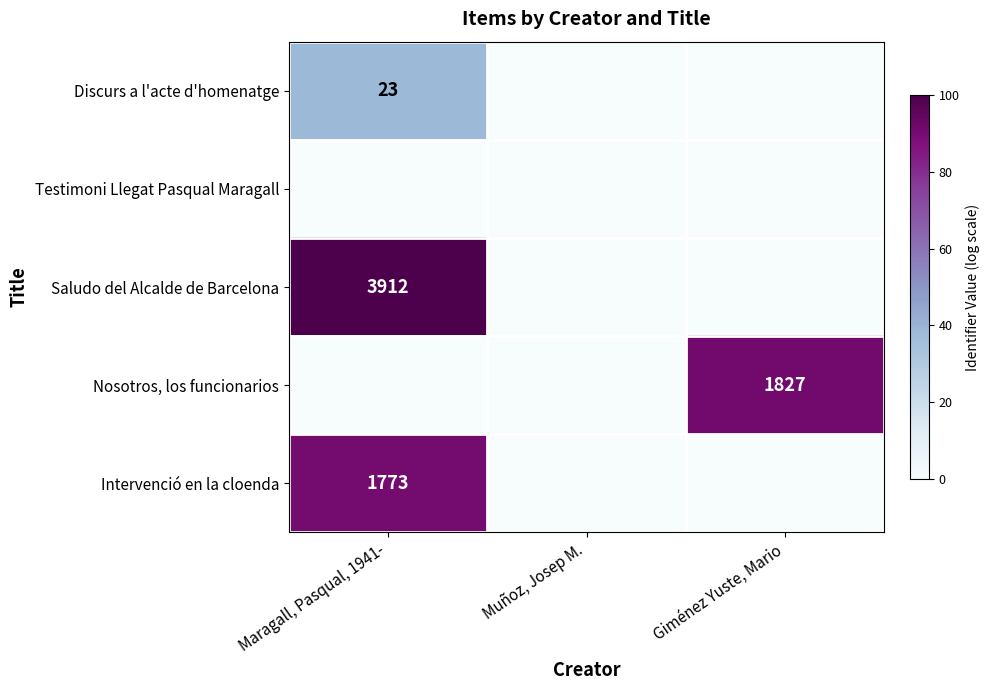

Between Muñoz, Josep M. and Maragall, Pasqual, 1941-, which is larger?

Maragall, Pasqual, 1941-